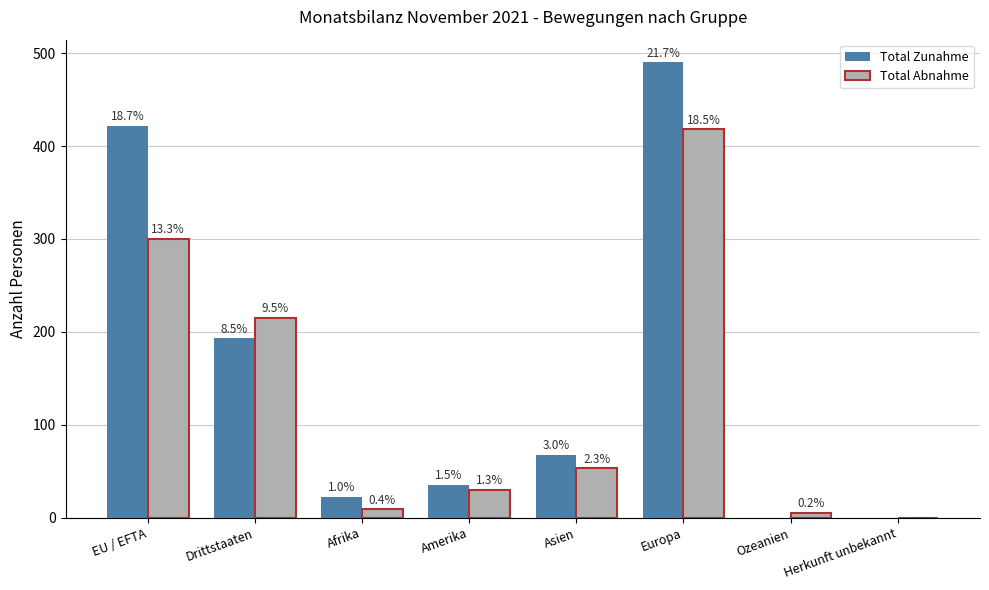

Are the bars grouped side by side (vs. stacked)?

Yes